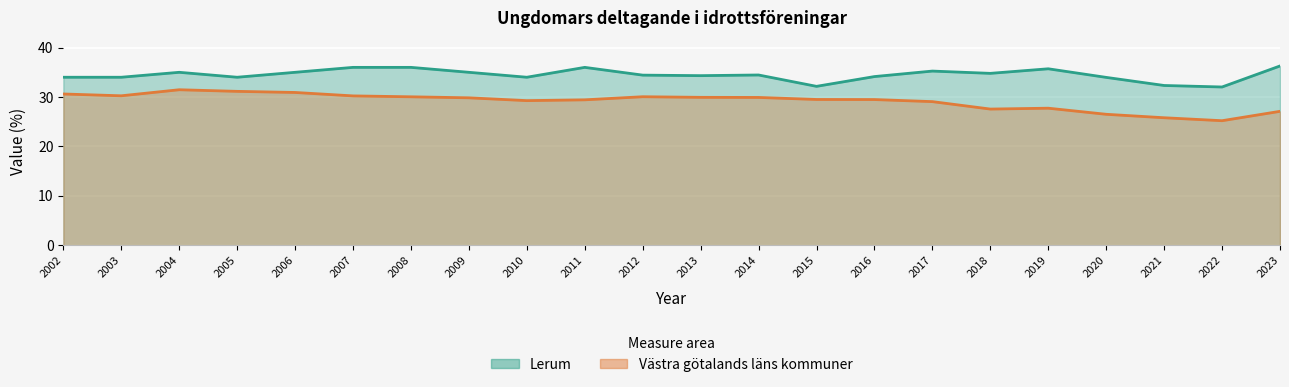

True or false: Lerum and Västra götalands läns kommuner cross at least once.

False